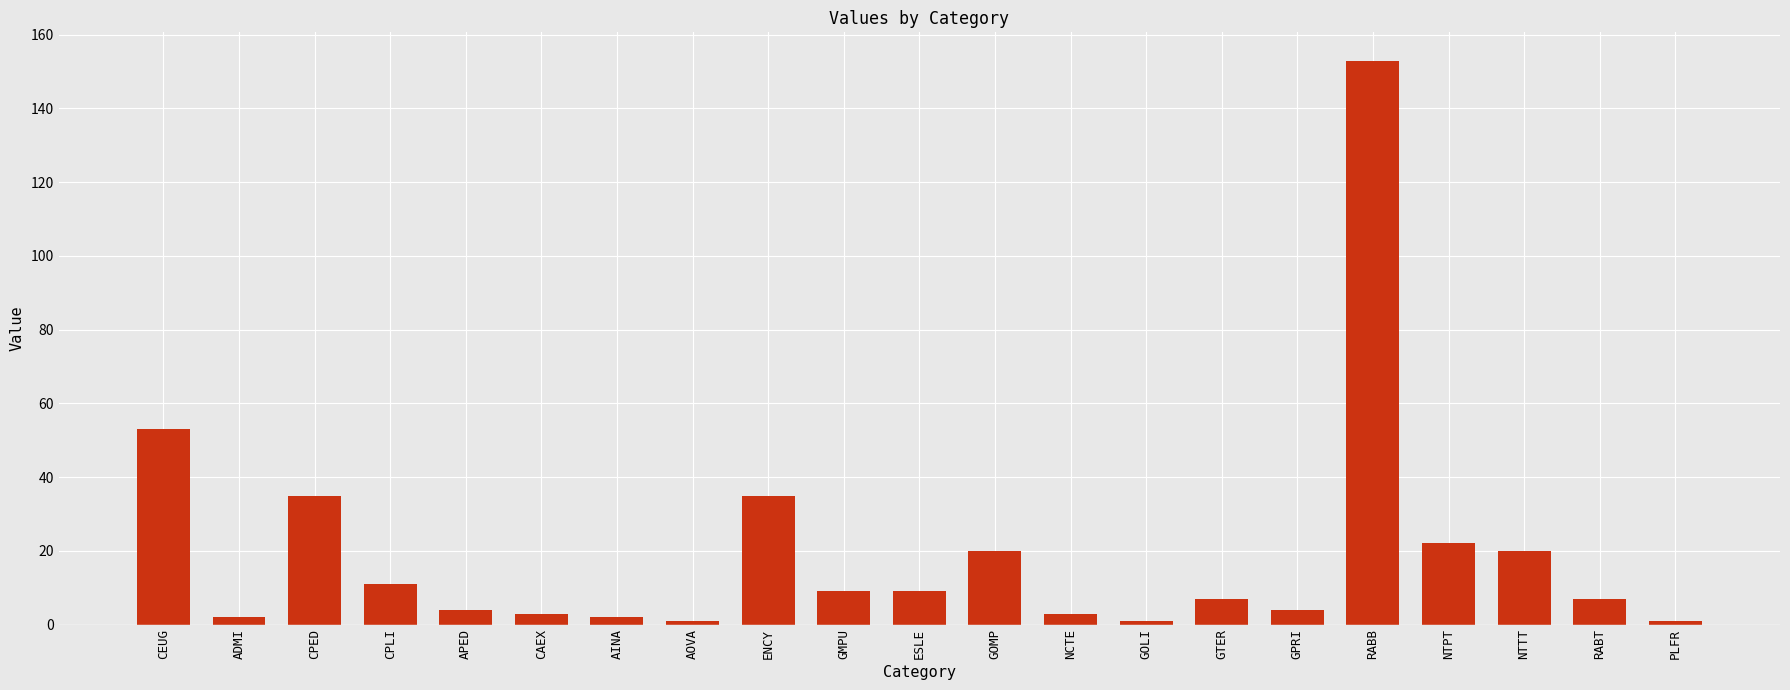

Between NTPT and GTER, which is larger?

NTPT